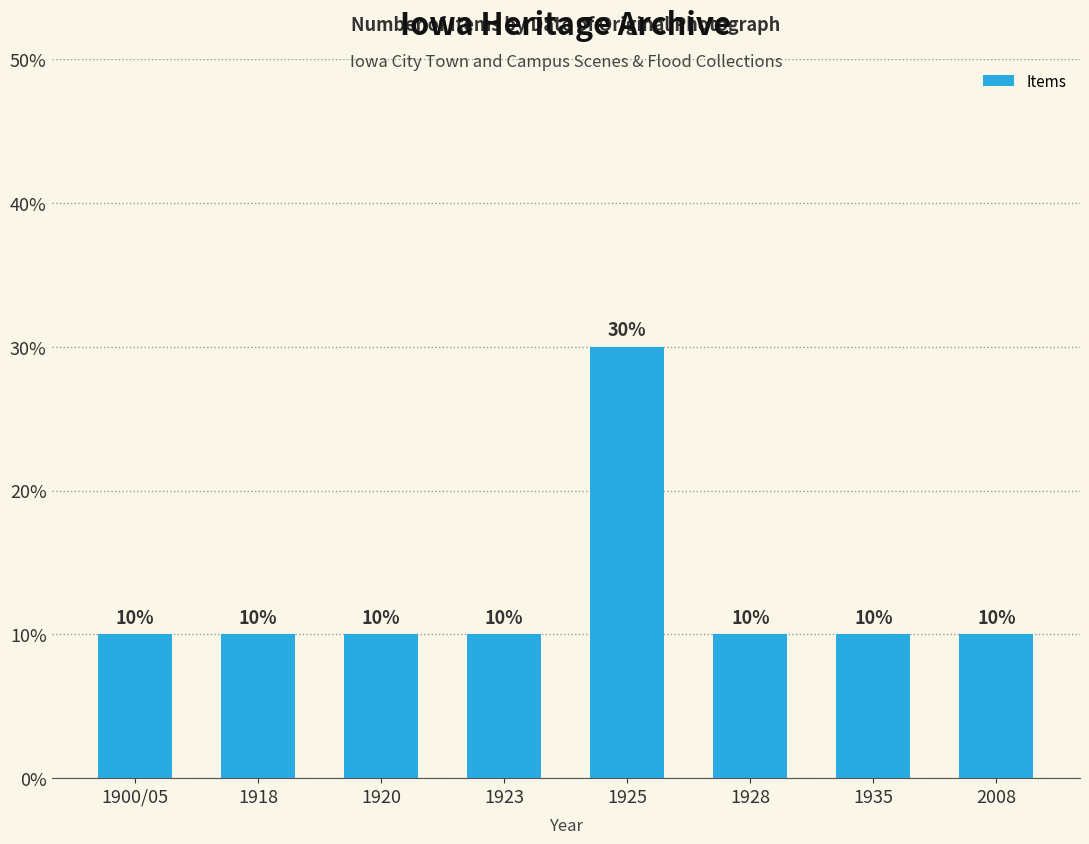

Which has a higher value, 1923 or 1925?

1925